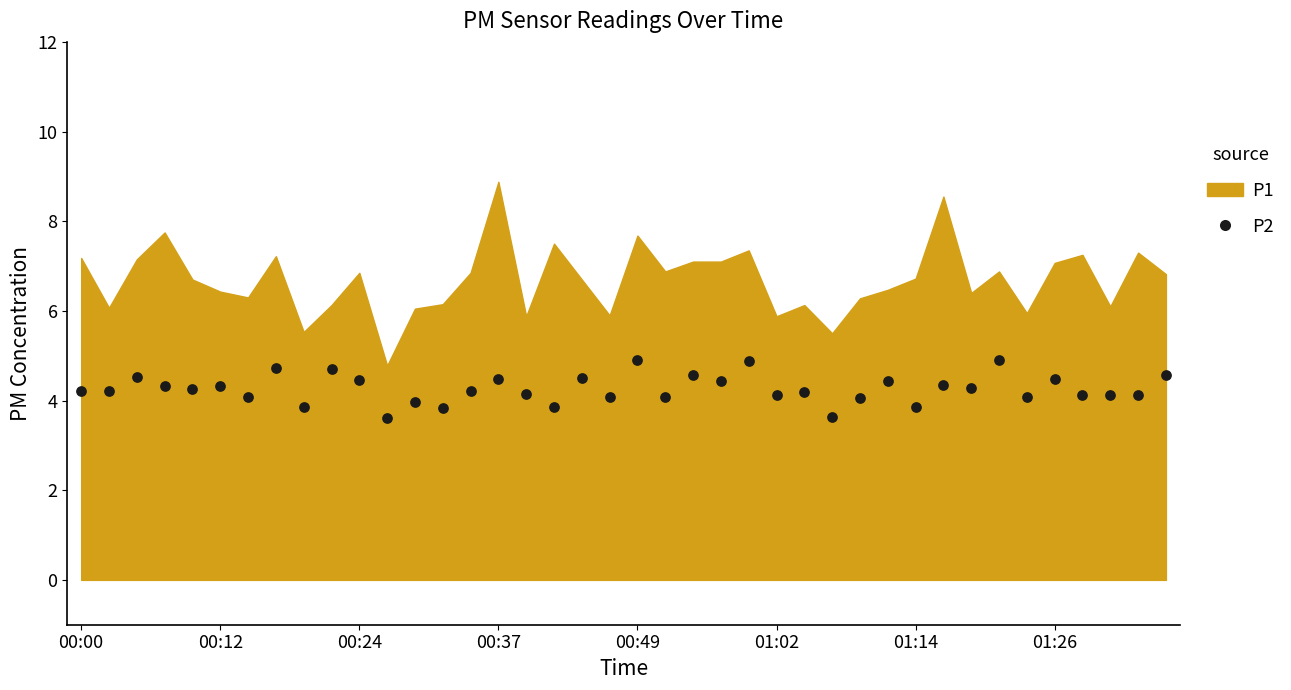

What is the range of Y values (max minus min)?

1.3